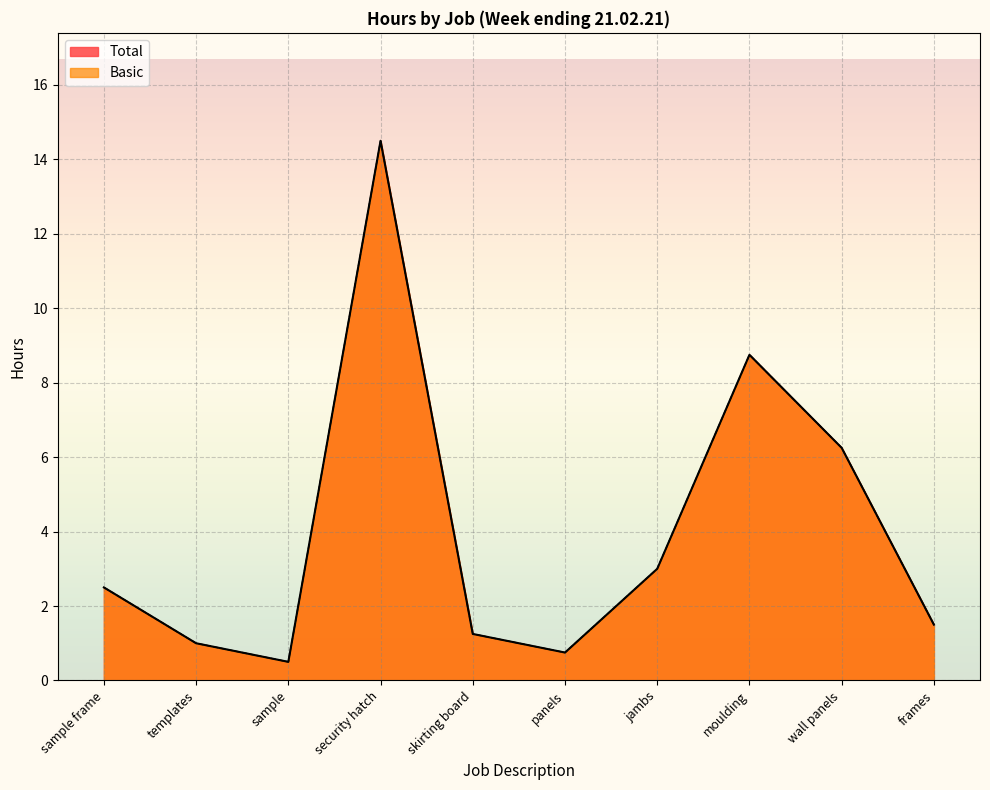

Reading left to right, extract all data points from this chart.

Basic: sample frame=2.5	templates=1.0	sample=0.5	security hatch=14.5	skirting board=1.2	panels=0.8	jambs=3.0	moulding=8.8	wall panels=6.2	frames=1.5
Total: sample frame=2.5	templates=1.0	sample=0.5	security hatch=14.5	skirting board=1.2	panels=0.8	jambs=3.0	moulding=8.8	wall panels=6.2	frames=1.5